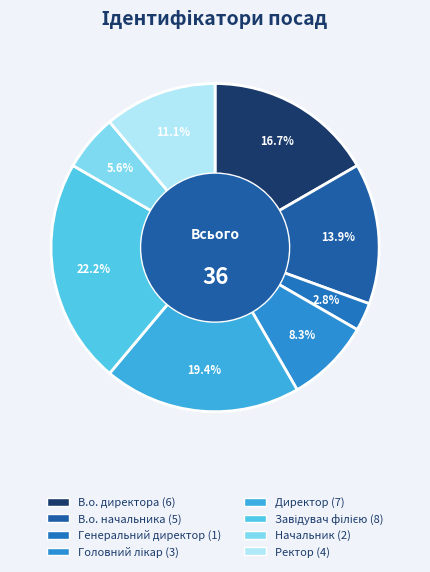

What percentage is the Ректор slice, to the nearest percent?

11%